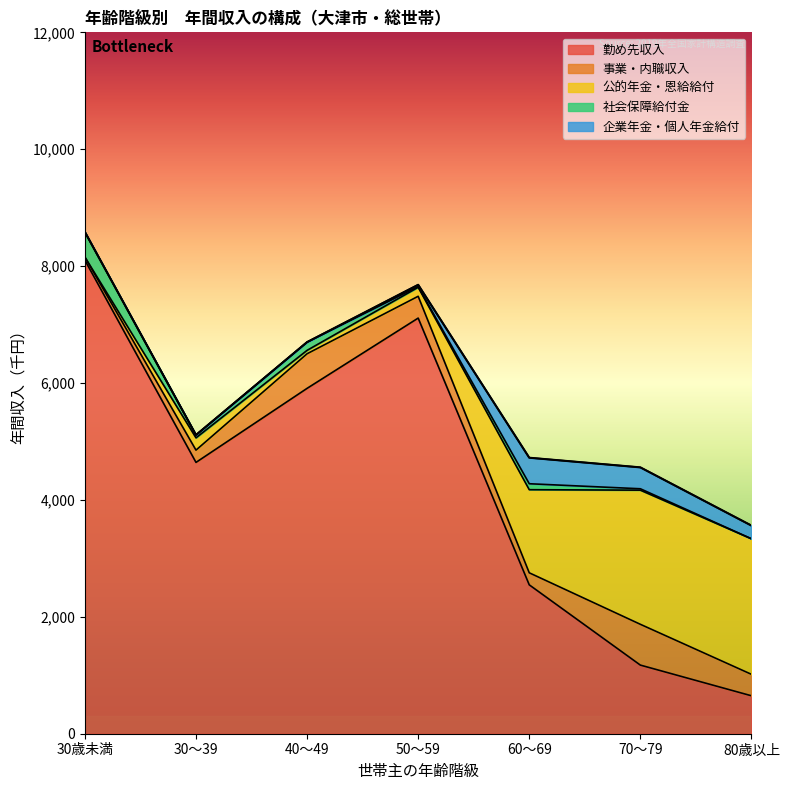

Is the value of 事業・内職収入 at 40～49 greater than the value of 企業年金・個人年金給付 at 30歳未満?

Yes